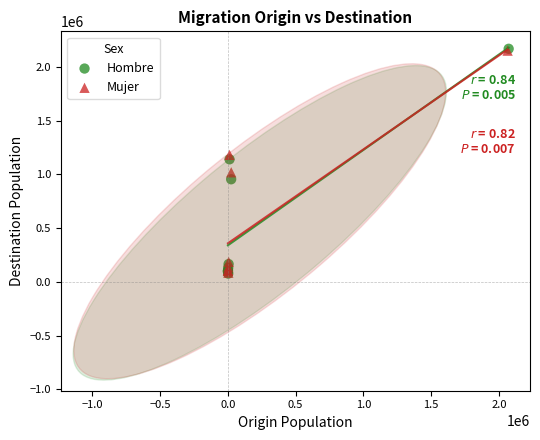

Which series has the largest Y range (max minus min)?

Hombre